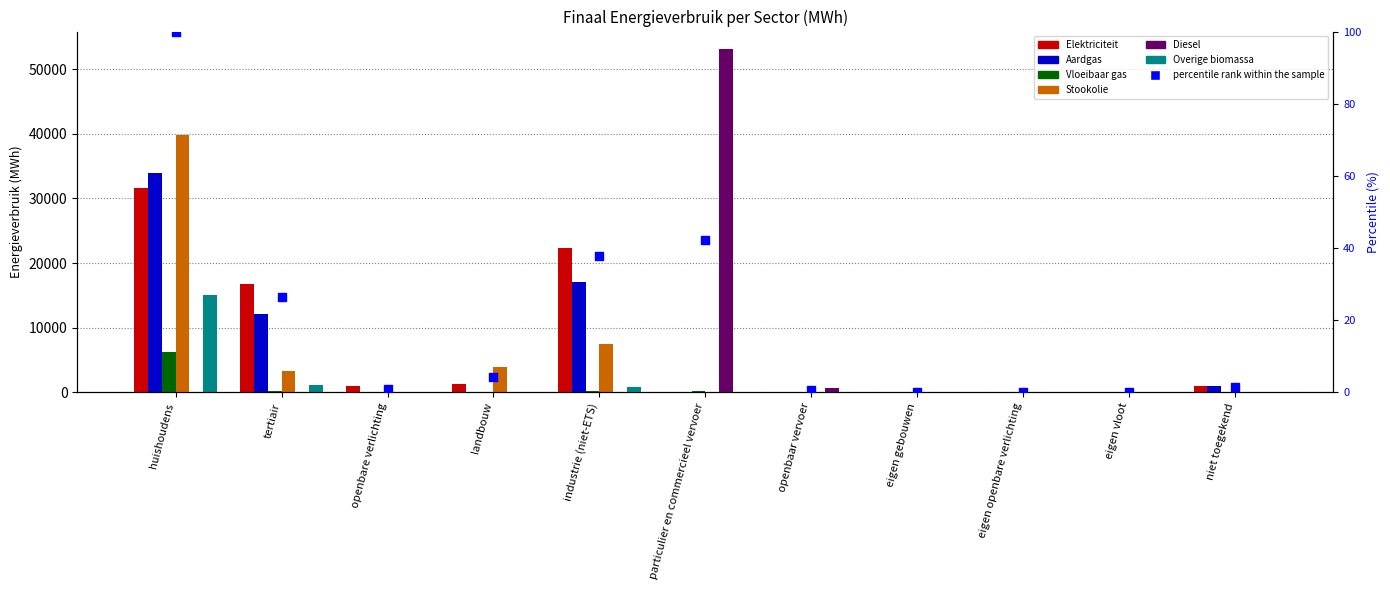

Which series has the widest spread of Y values?

Diesel